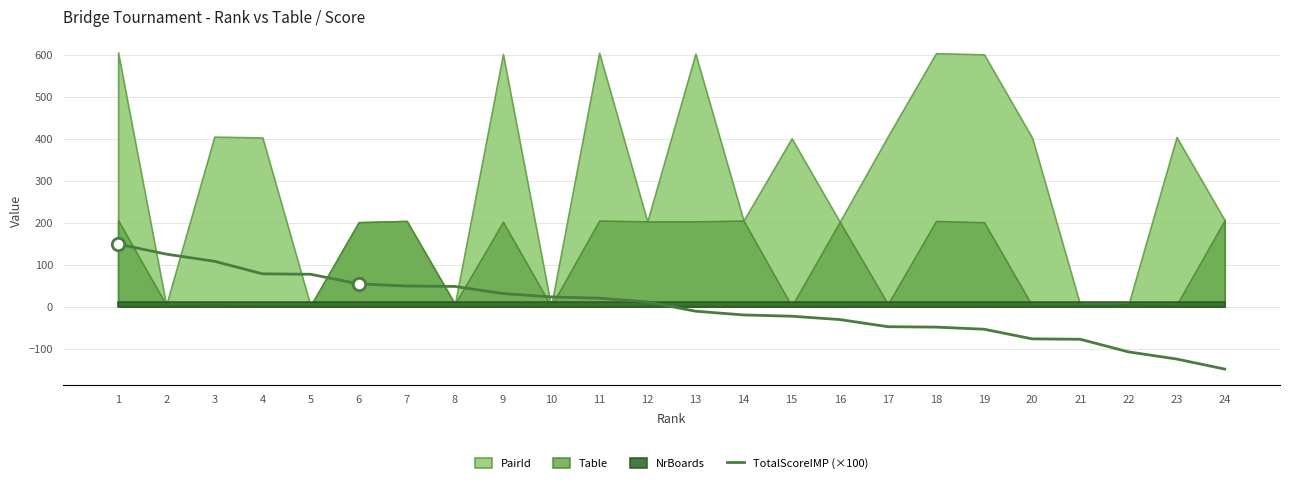

What is the change in value from 14 to 23?

-105